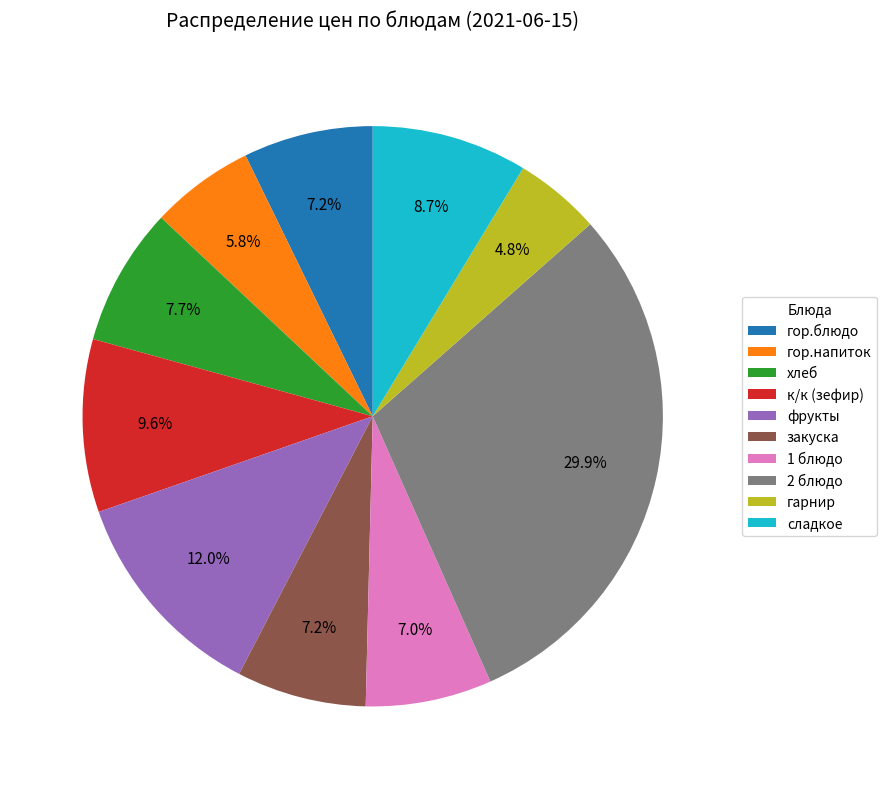

What portion of the pie excludes сладкое?

91.3%